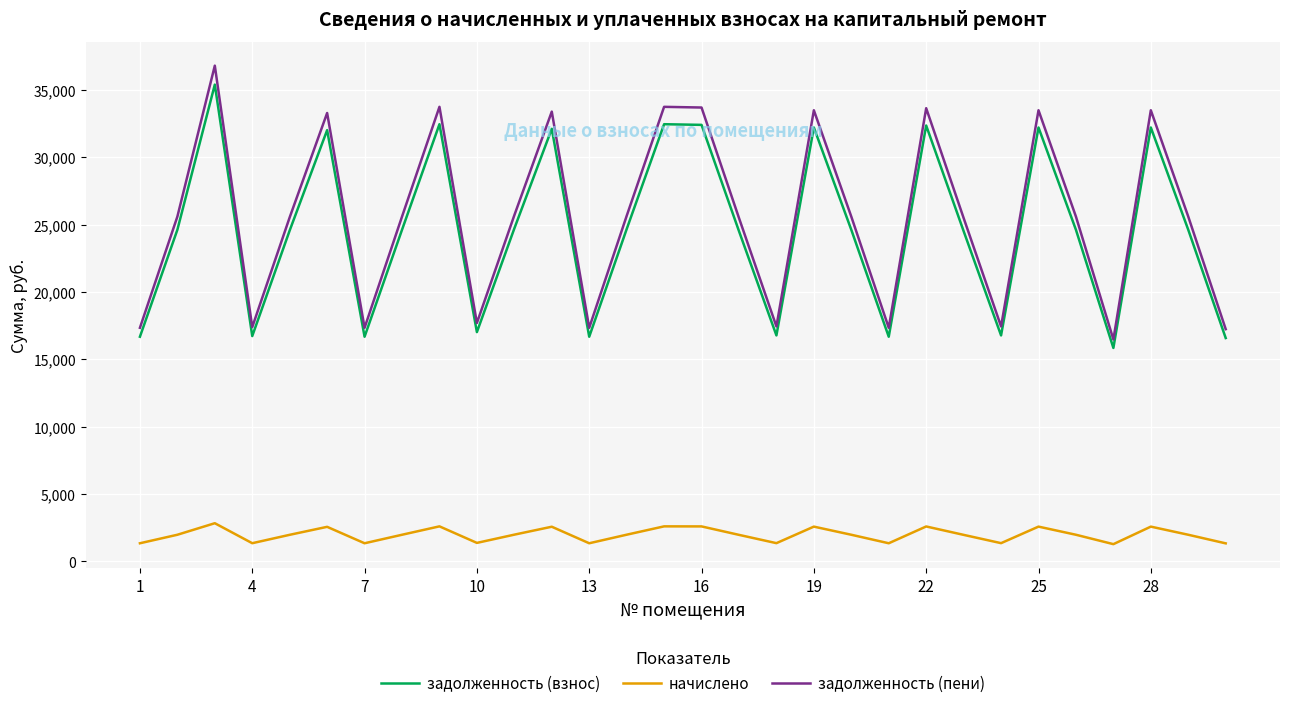

What is the difference between the maximum and minimum values in the начислено series?

1556.1